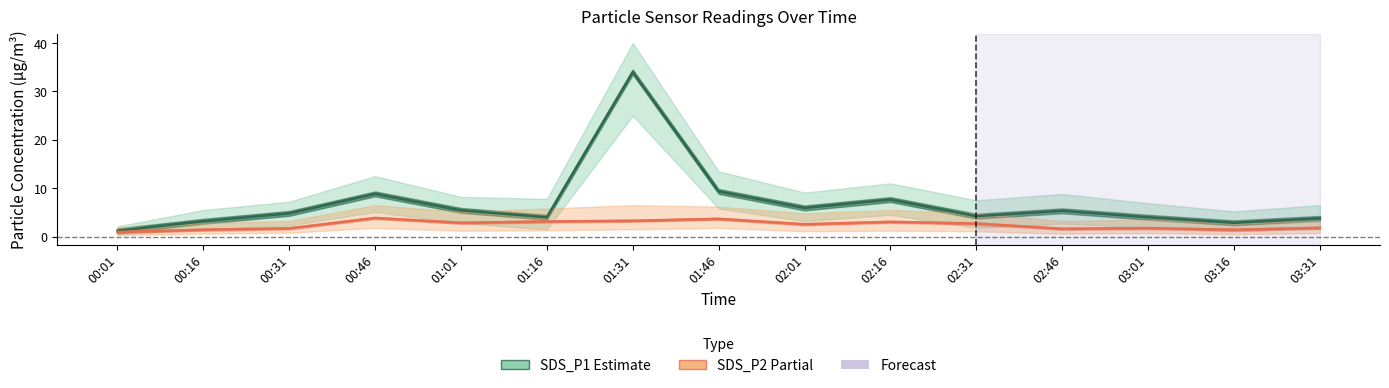

At how many categories does at least one series exceed 9?

2